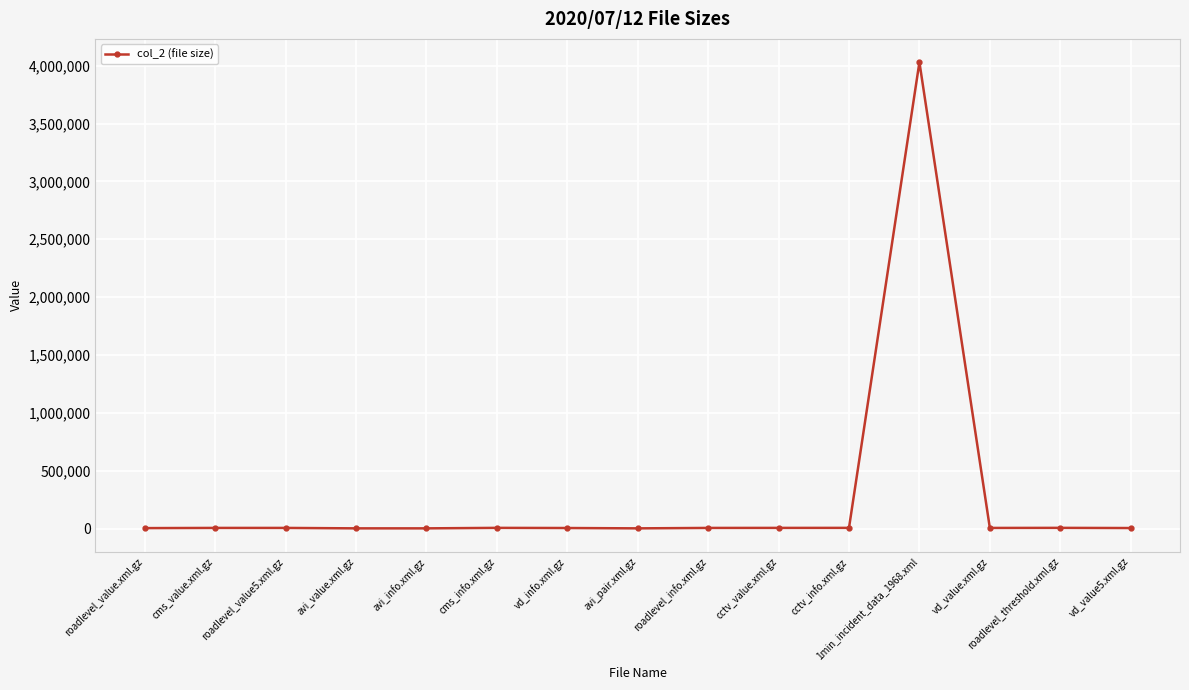

Which label corresponds to the largest value in the chart?

1min_incident_data_1968.xml